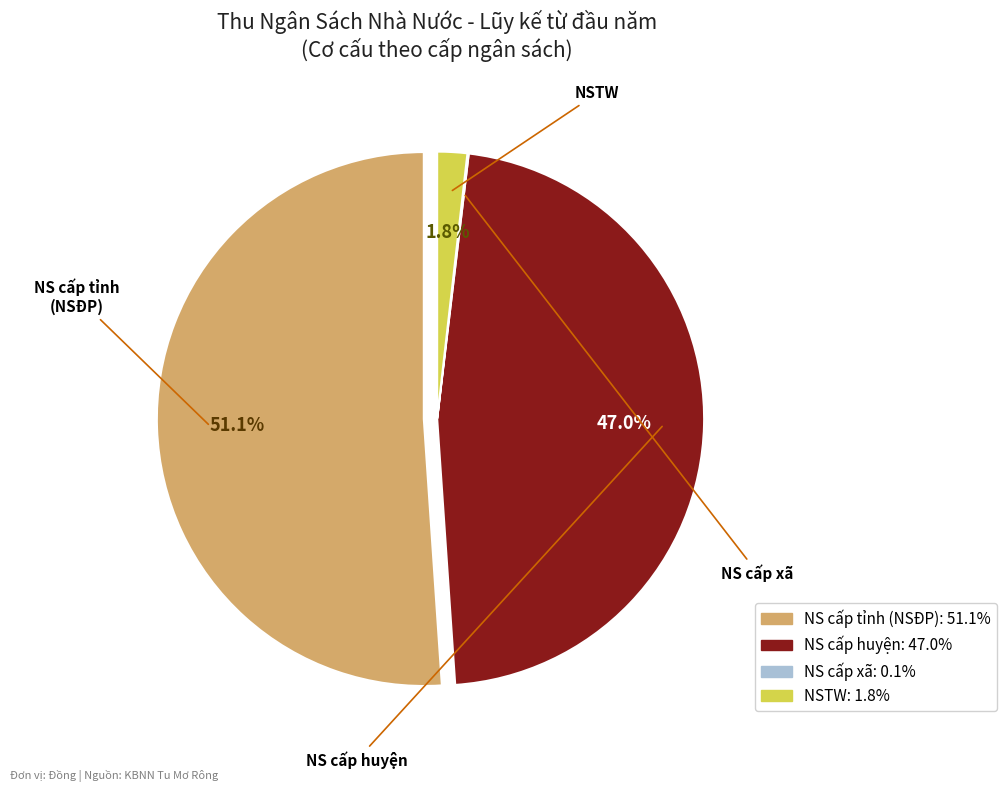

Which slice represents more than half of the pie?

NS cấp tỉnh (NSĐP)